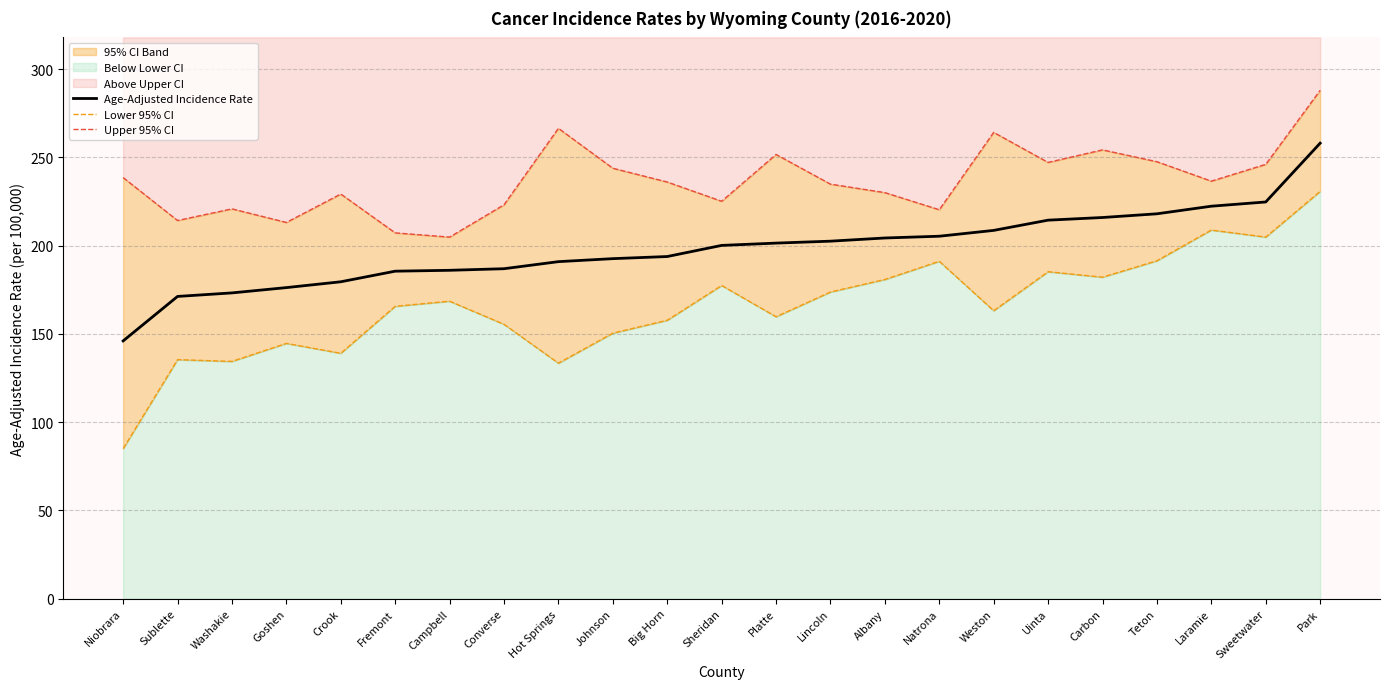

Read the Age-Adjusted Incidence Rate value at Park.

258.0